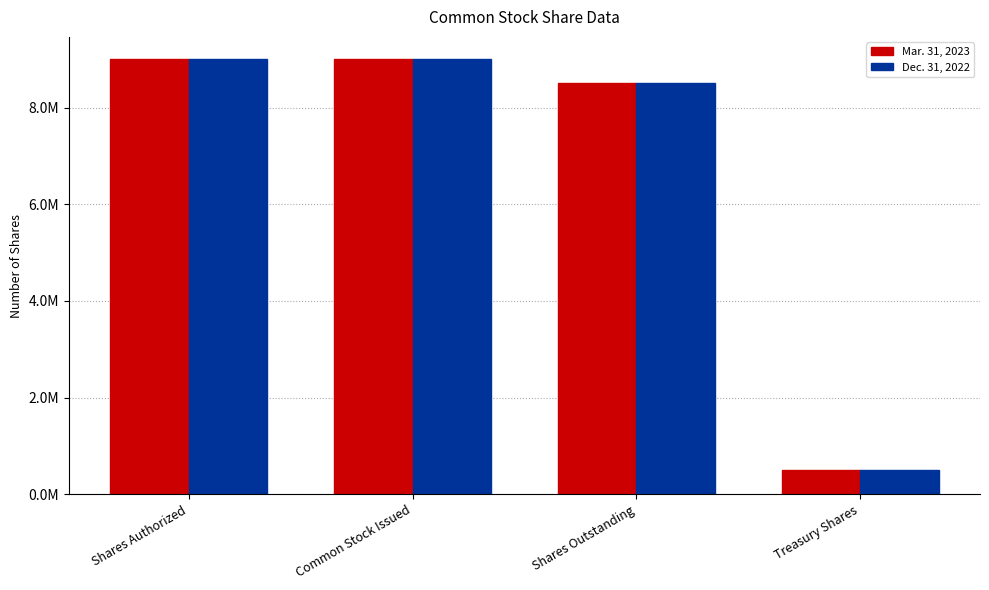

The value of Dec. 31, 2022 at Shares Outstanding is 12560733. True or false?

False